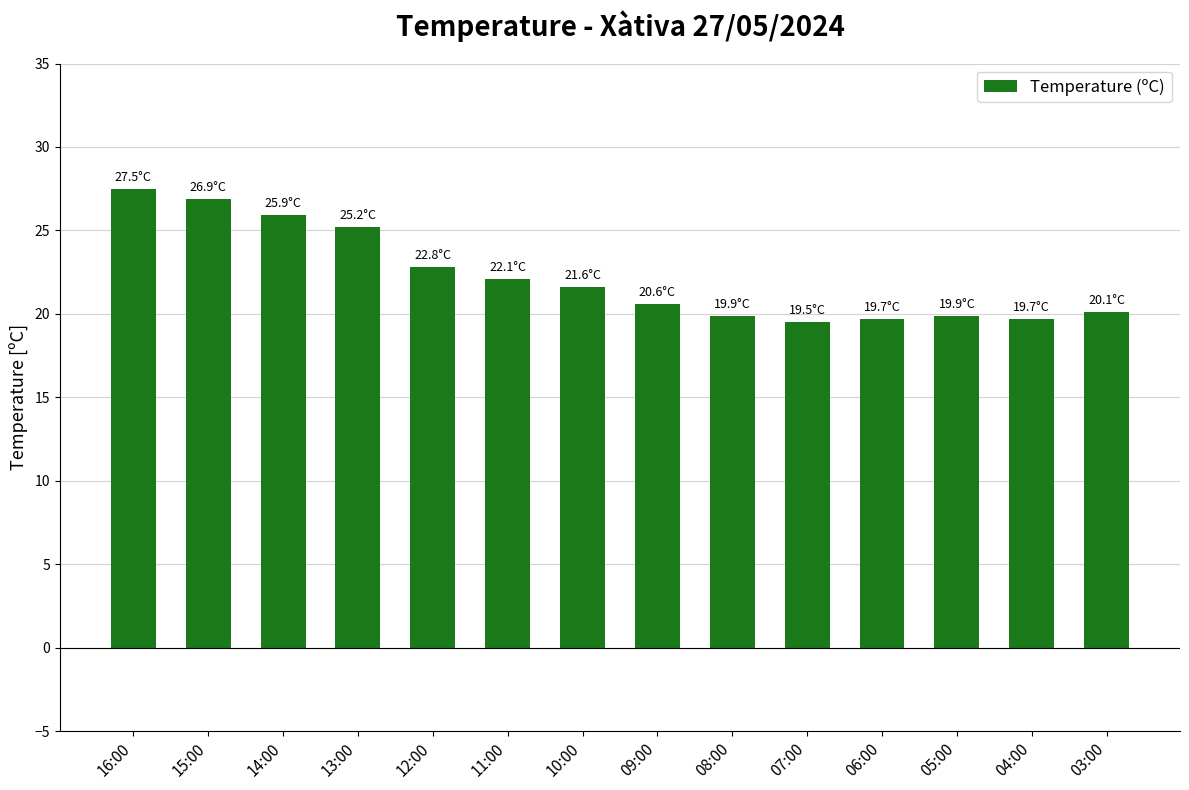

Reading right to left, extract all data points from this chart.

03:00=20.1	04:00=19.7	05:00=19.9	06:00=19.7	07:00=19.5	08:00=19.9	09:00=20.6	10:00=21.6	11:00=22.1	12:00=22.8	13:00=25.2	14:00=25.9	15:00=26.9	16:00=27.5